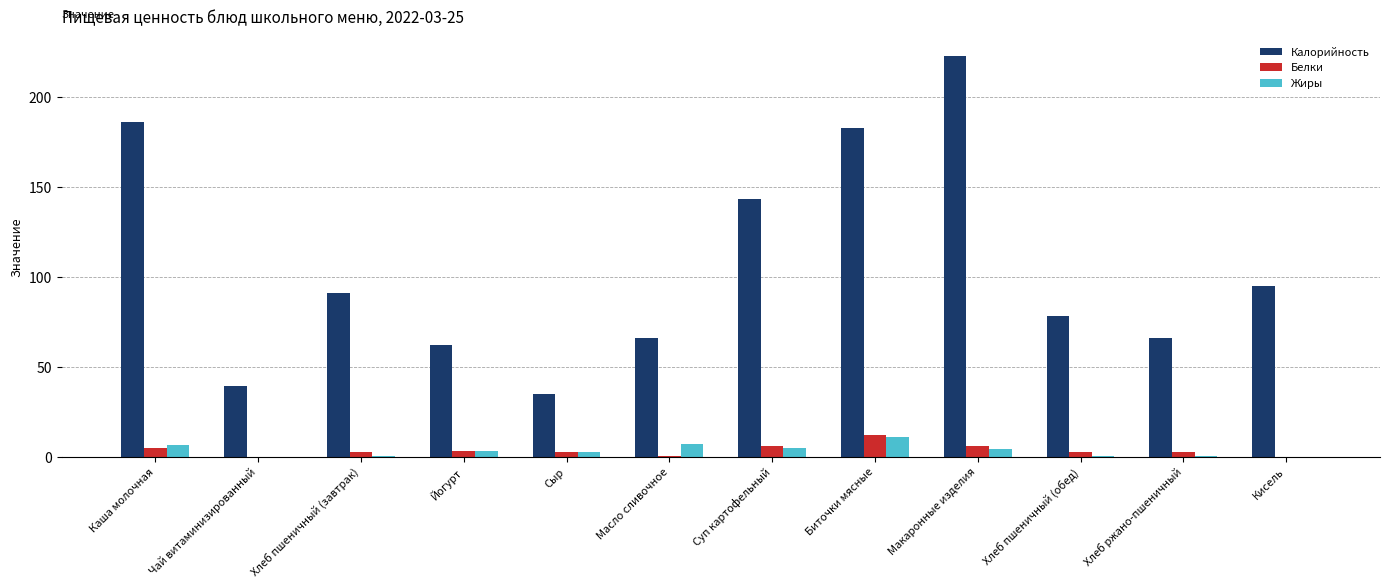

Which series has the largest total across all categories?

Калорийность